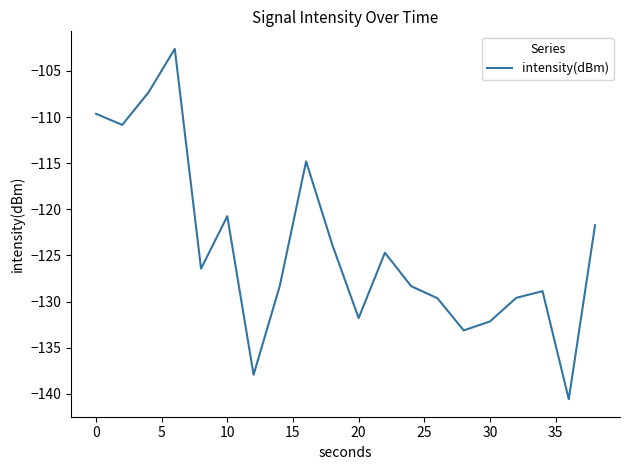

What is the difference between the maximum and minimum values?

38.0